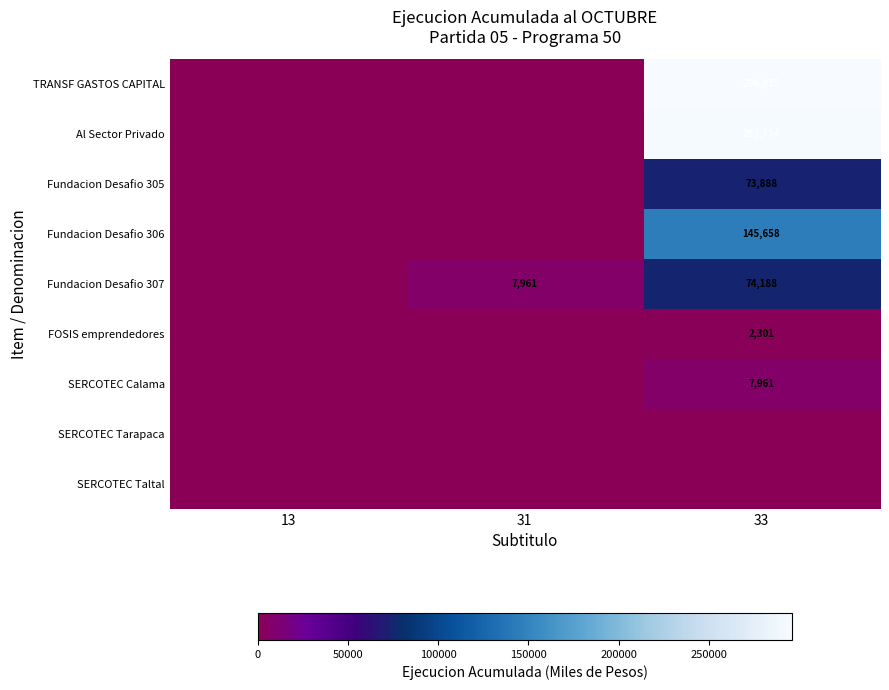

True or false: FOSIS emprendedores has a value of 3711 at 33.

False